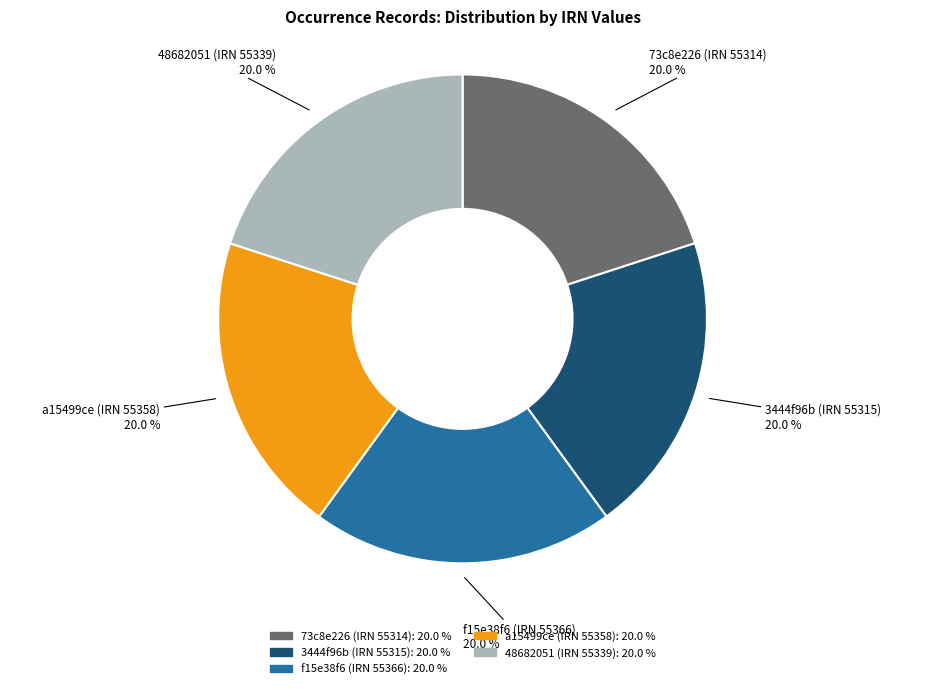

The 3444f96b (IRN 55315) slice represents 20% of the pie. True or false?

True